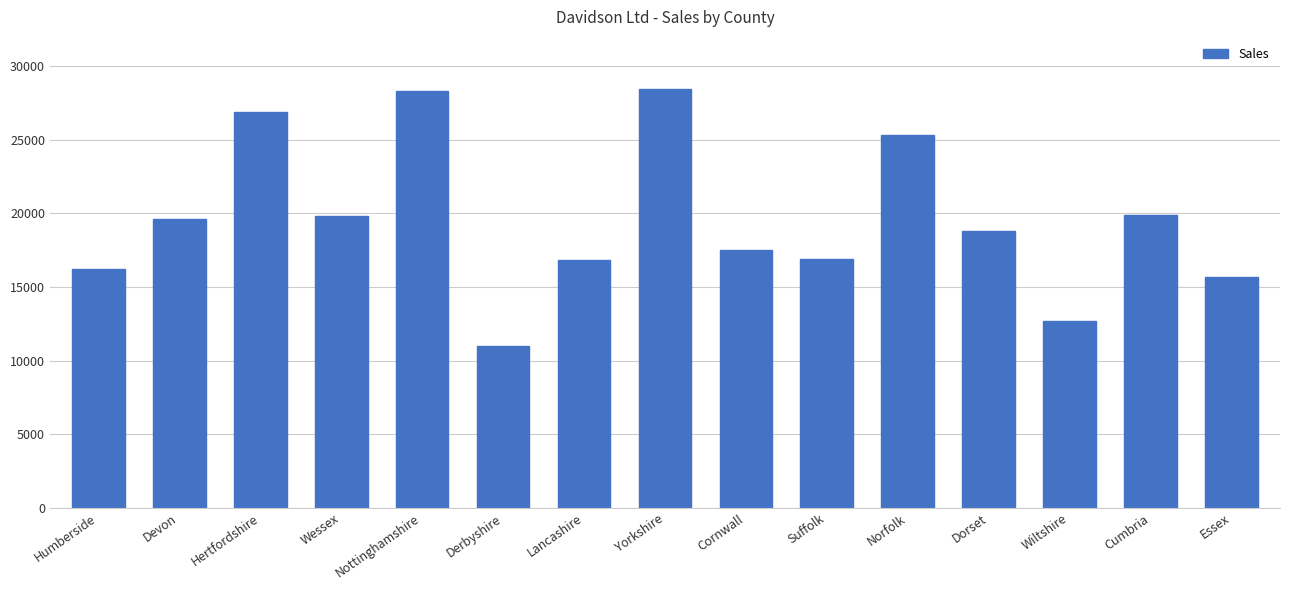

Between Cornwall and Lancashire, which is larger?

Cornwall